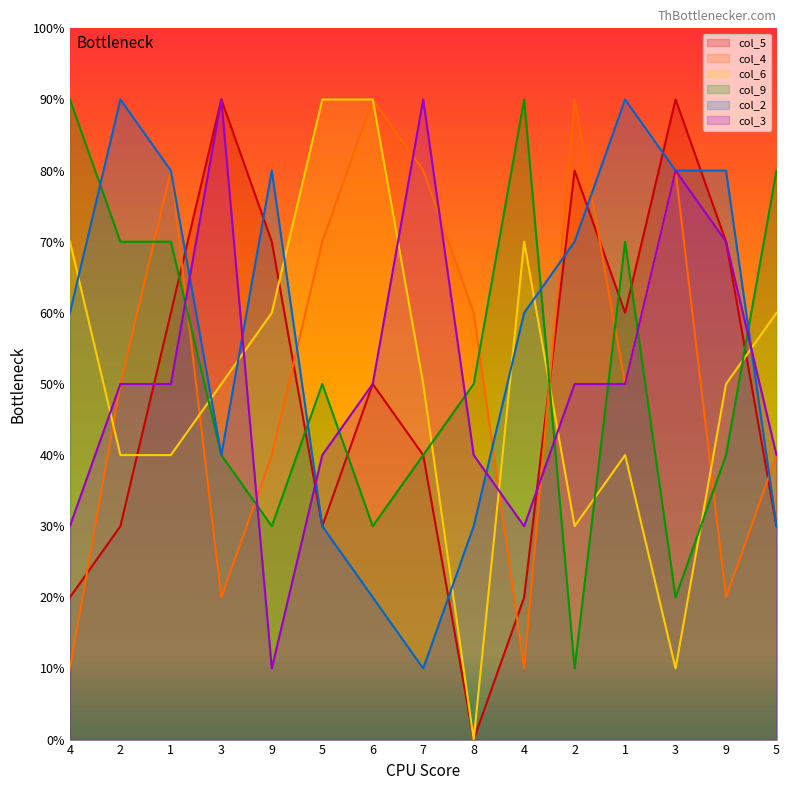

List the labels in order of col_5 value, largest first.

3, 3, 2, 9, 9, 1, 1, 6, 7, 2, 5, 5, 4, 4, 8